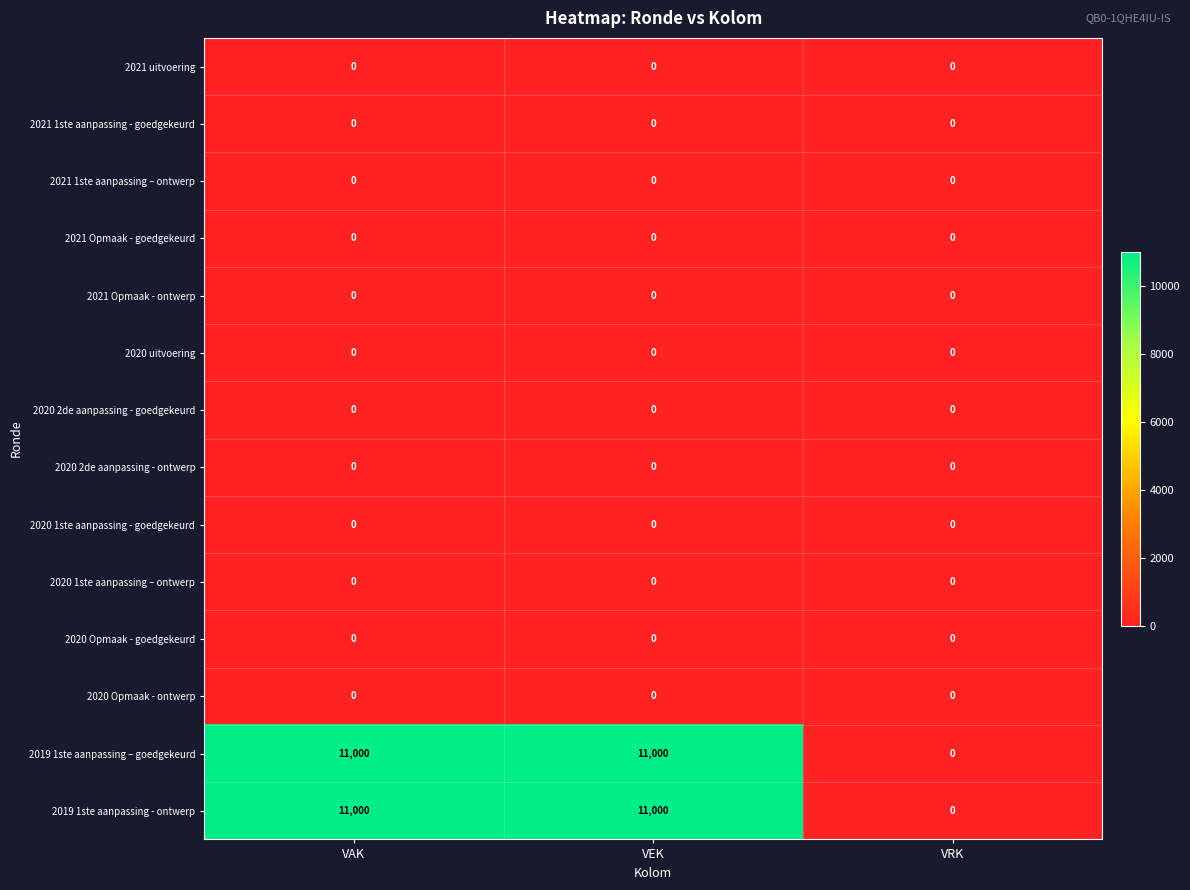

True or false: 2020 2de aanpassing - goedgekeurd has a value of 0 at VAK.

True